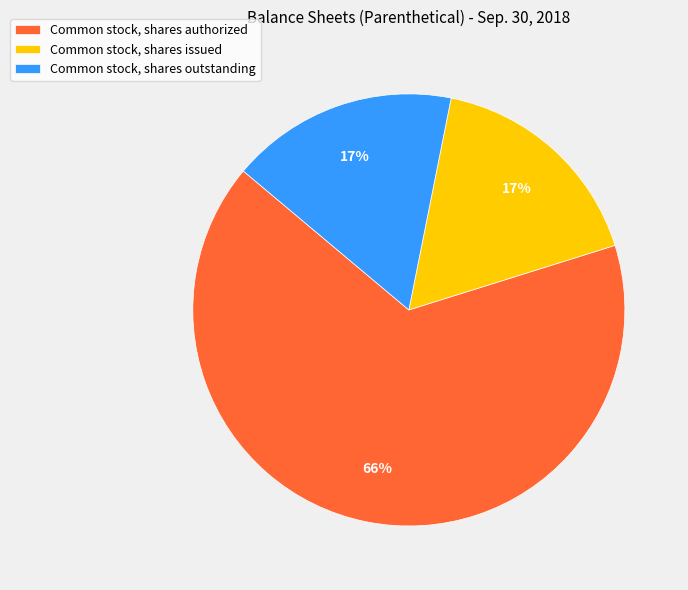

Is it true that Common stock, shares authorized is 80% of the pie?

False